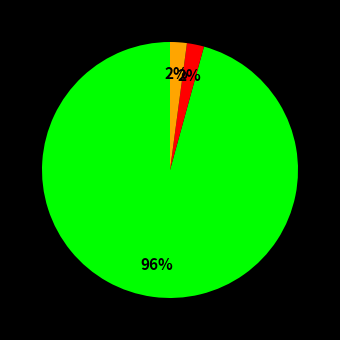

To the nearest percent, what is the difference between the largest and smallest slice percentages?

94%